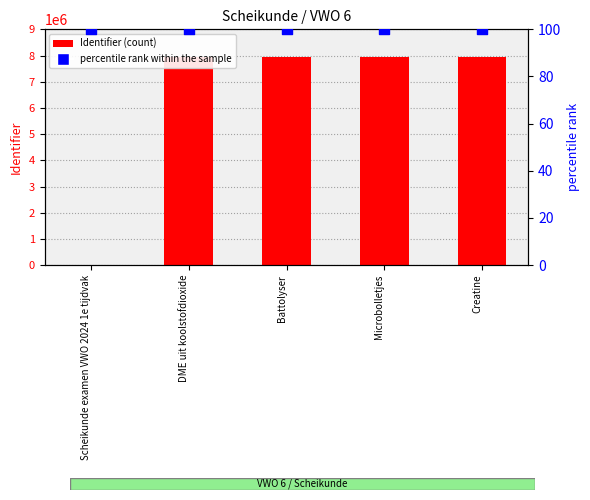

Which series contains the lowest Y value?

Identifier